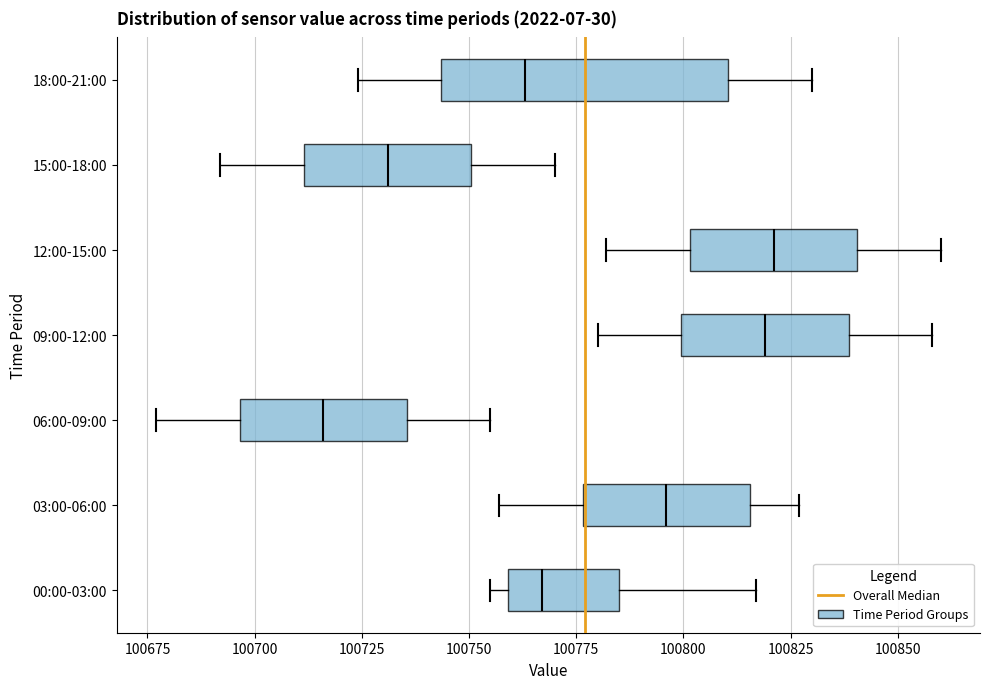

Reading bottom to top, transcribe this box plot: for each box, give where its median line is, the range the box spans, and where its two whiskers end, as read against the x-axis. The values are not printed on the chart, so give them approximately, as read against the axis.

00:00-03:00: median 100765, box 100760 to 100785, whiskers 100755 to 100815
03:00-06:00: median 100795, box 100775 to 100815, whiskers 100755 to 100825
06:00-09:00: median 100715, box 100695 to 100735, whiskers 100675 to 100755
09:00-12:00: median 100820, box 100800 to 100840, whiskers 100780 to 100860
12:00-15:00: median 100820, box 100800 to 100840, whiskers 100780 to 100860
15:00-18:00: median 100730, box 100710 to 100750, whiskers 100690 to 100770
18:00-21:00: median 100765, box 100745 to 100810, whiskers 100725 to 100830